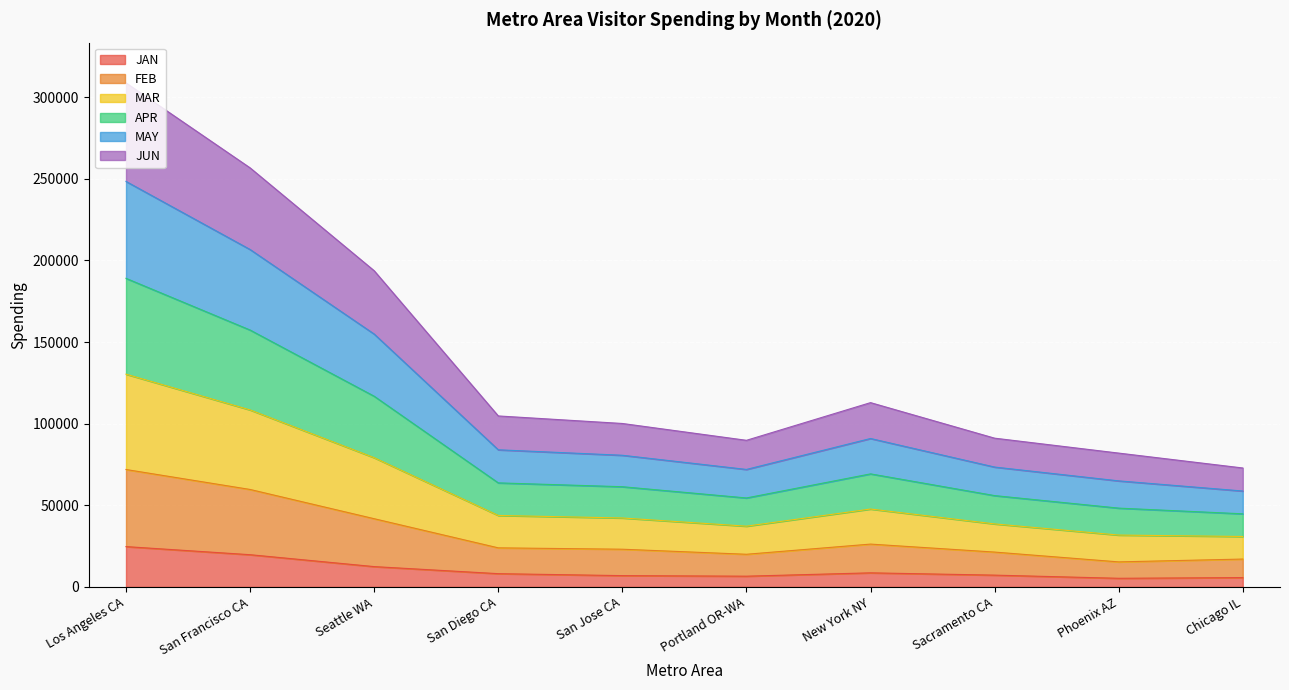

Is the value of FEB at Sacramento CA greater than the value of JUN at San Diego CA?

No